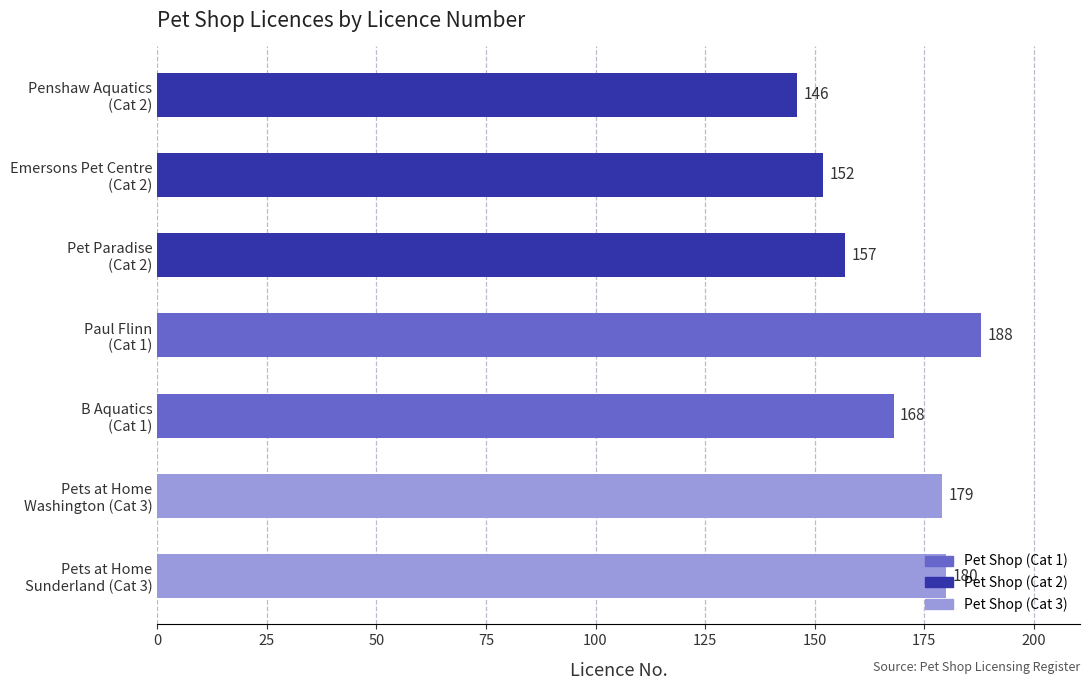

What is the minimum value shown in the chart?

146